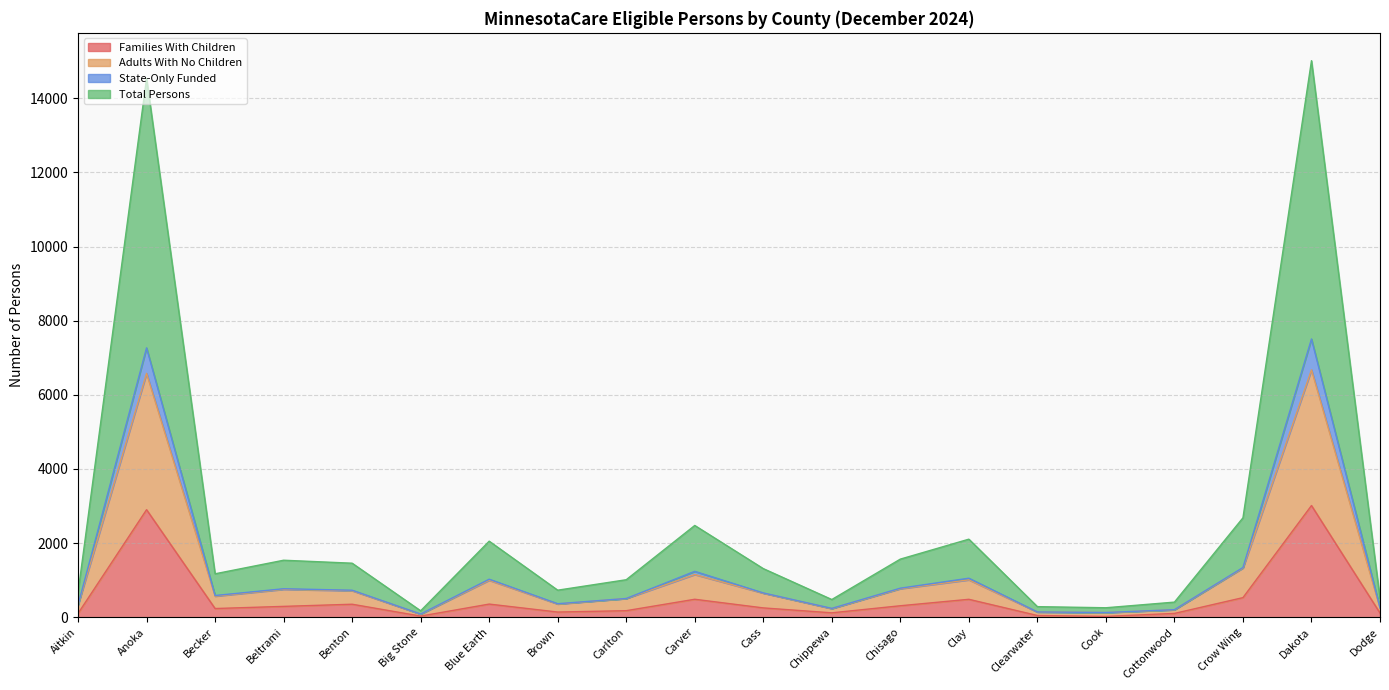

At which label does Adults With No Children first exceed 650?

Anoka